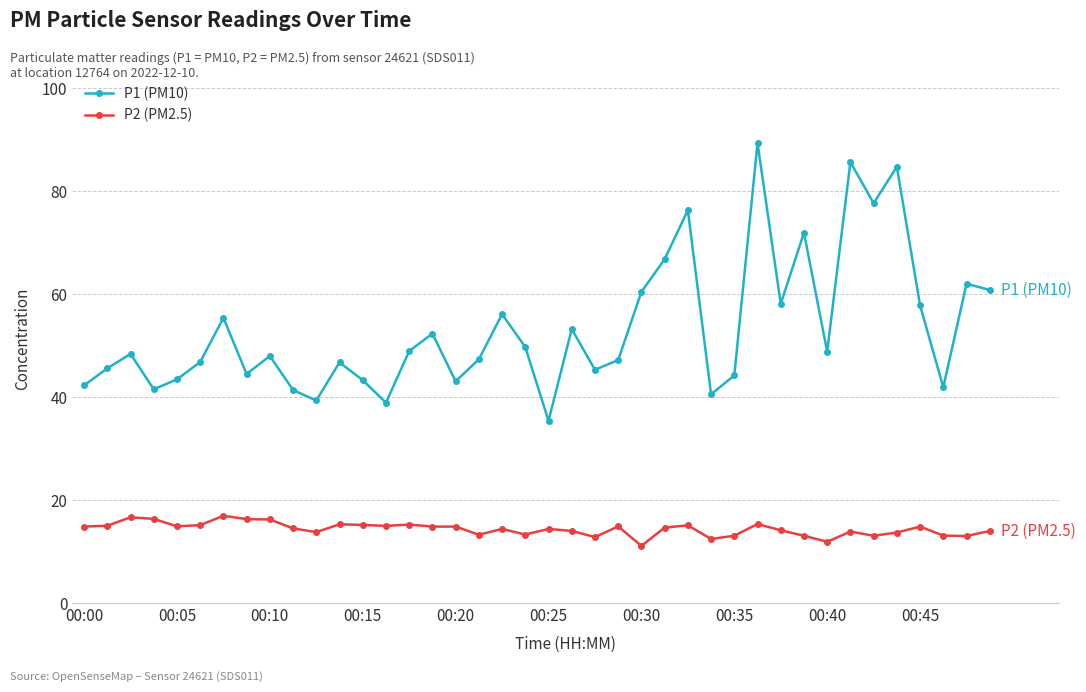

What is the lowest value of the P1 (PM10) series?

35.4